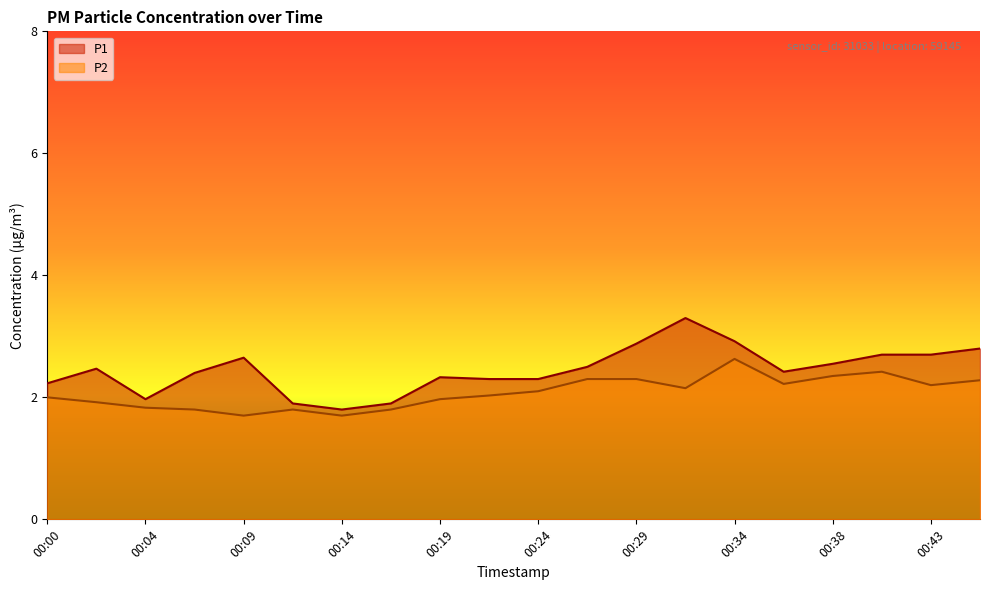

At which category is the sum across all series the highest?

00:34